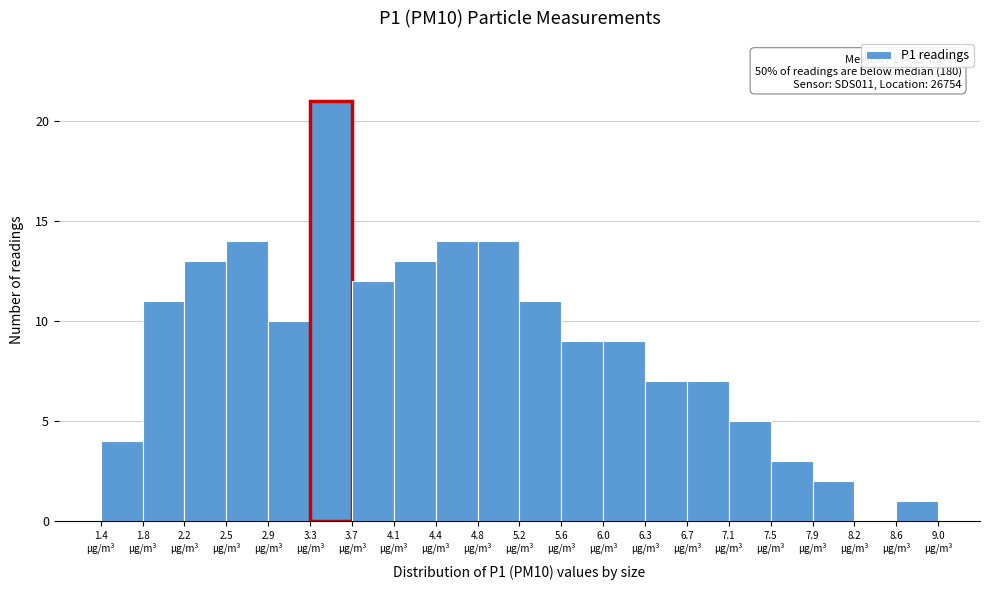

Which range on the x-axis has the tallest bar?

3.30 to 3.68